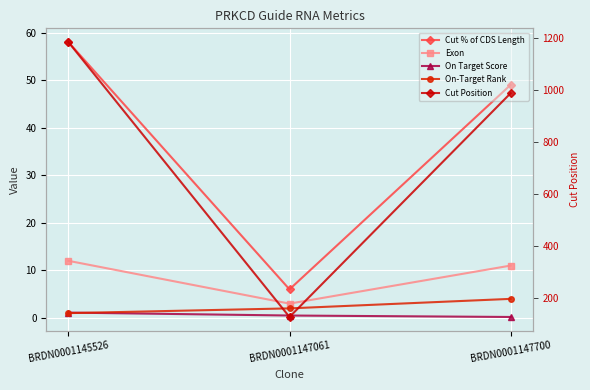

How many lines are shown in the chart?

5